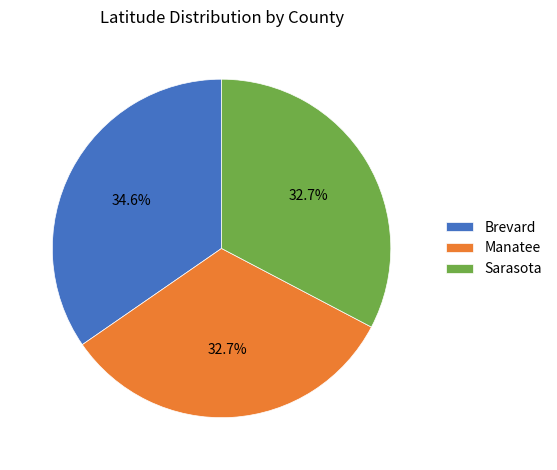

To the nearest percent, what is the difference between the largest and smallest slice percentages?

2%